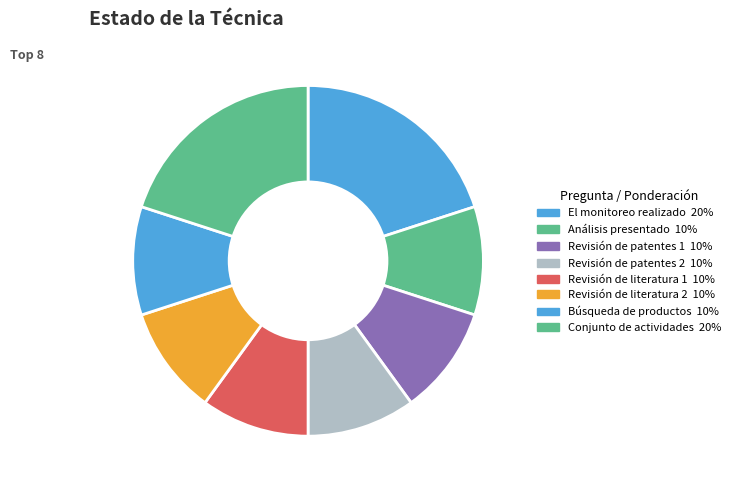

How many segments does this pie chart have?

8